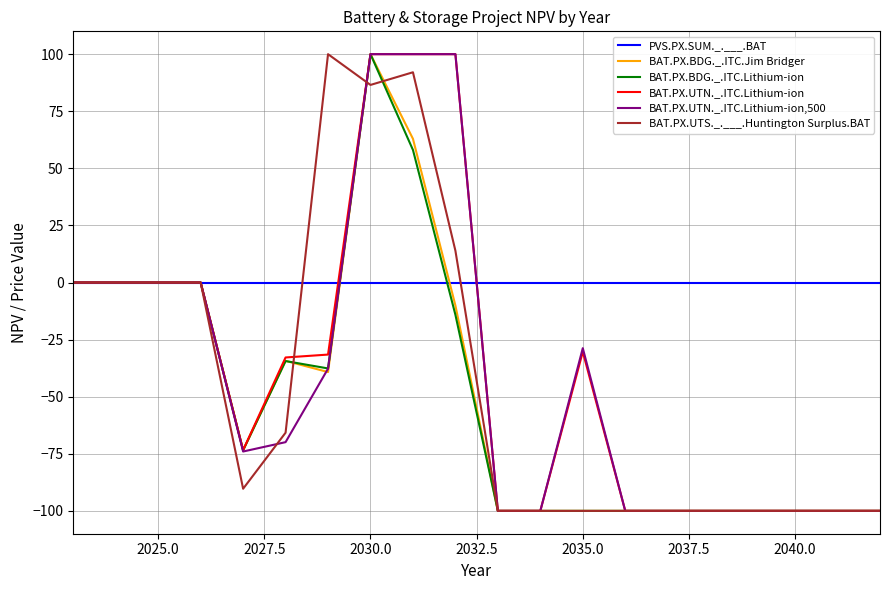

Which series has the largest total across all categories?

PVS.PX.SUM._.___.BAT